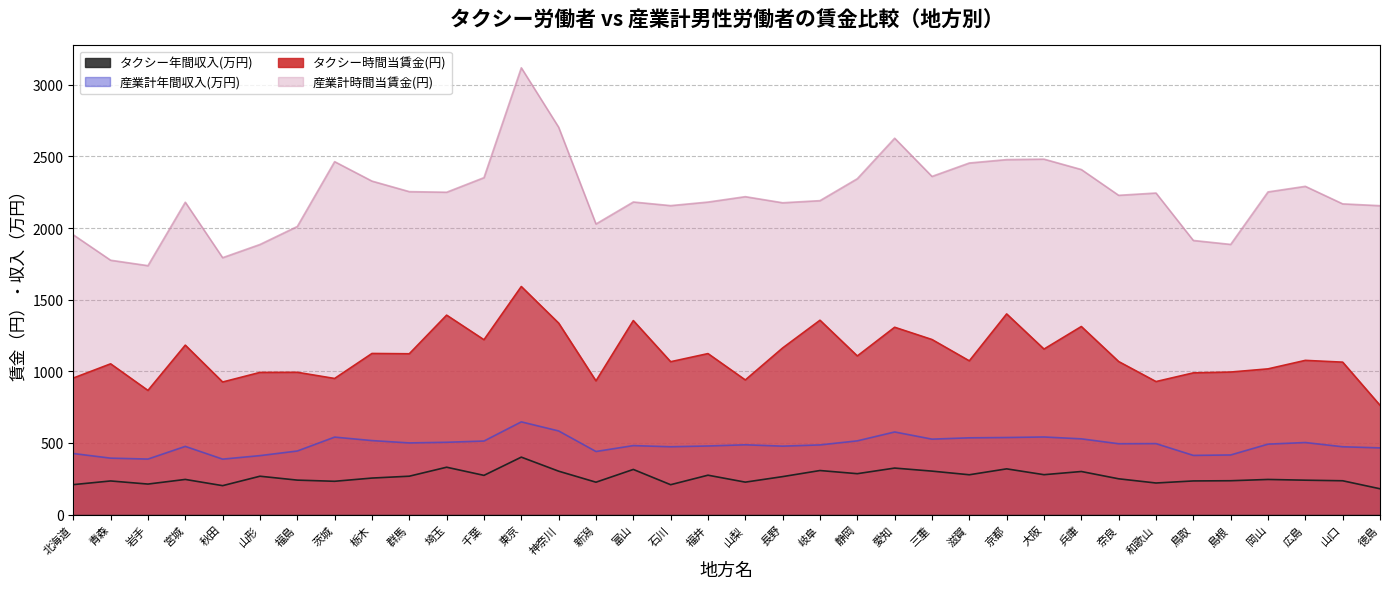

At which category does 産業計時間当賃金(円) reach its first local peak?

宮城